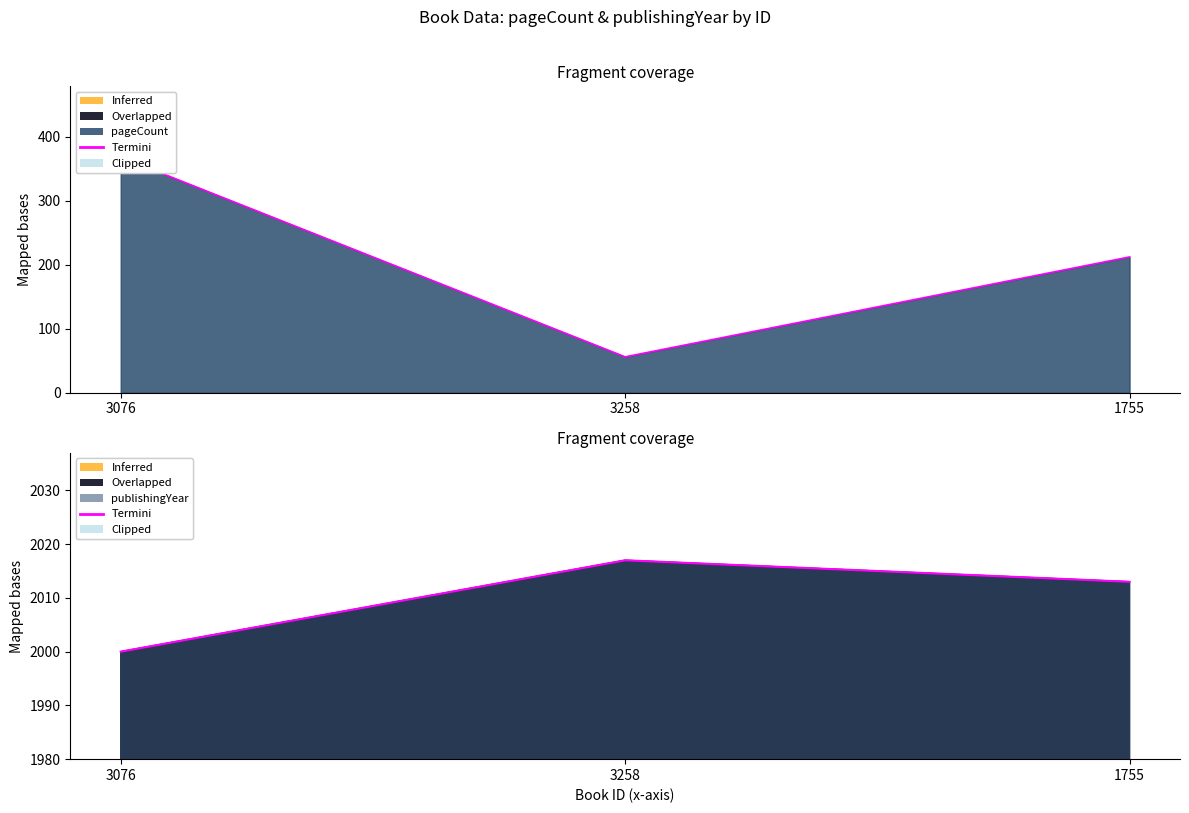

The value at 3076 is 2000. True or false?

True